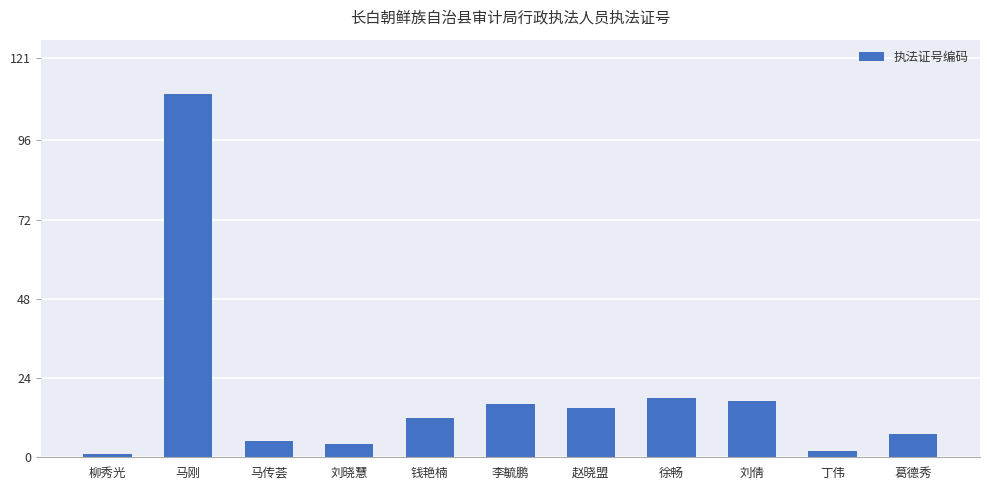

What is the label of the 1st bar from the left?

柳秀光